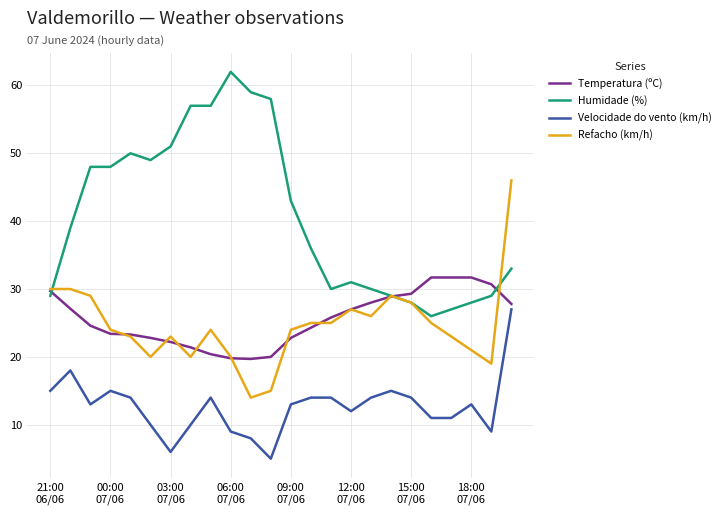

What are all the series names shown in the legend?

Temperatura (ºC), Humidade (%), Velocidade do vento (km/h), Refacho (km/h)